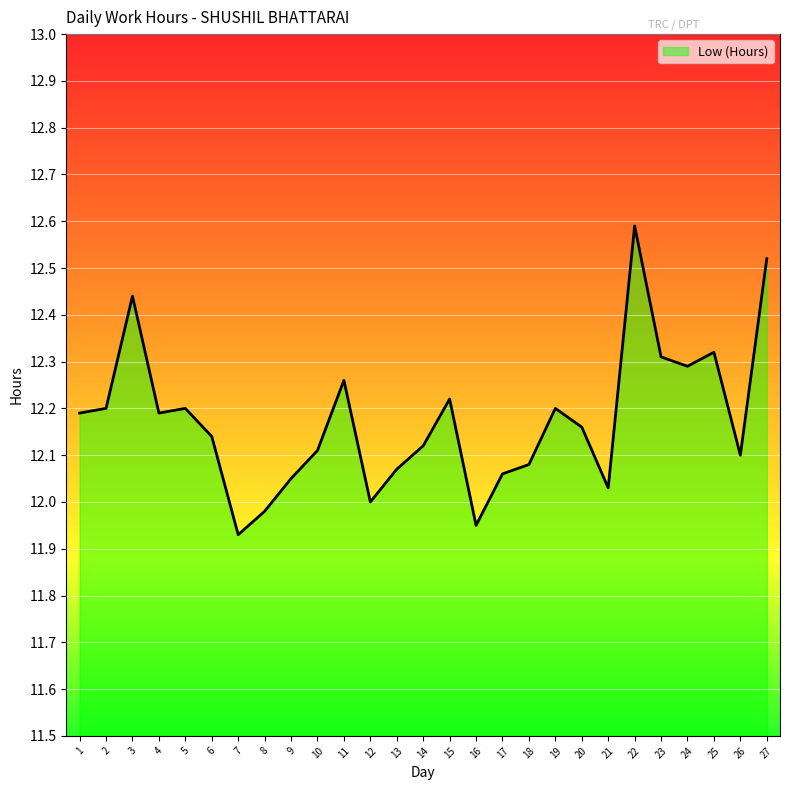

The value at 1 is 17.3. True or false?

False